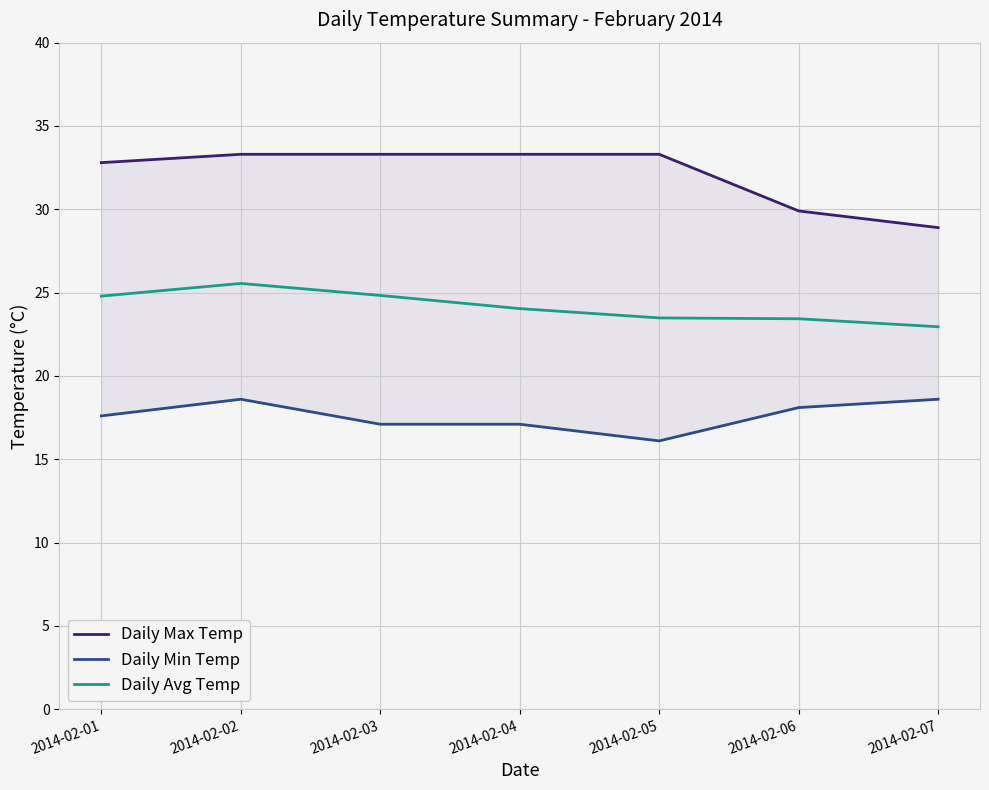

Reading left to right, transcribe all the data shown in this chart.

Daily Max Temp: 2014-02-01=32.8	2014-02-02=33.3	2014-02-03=33.3	2014-02-04=33.3	2014-02-05=33.3	2014-02-06=29.9	2014-02-07=28.9
Daily Min Temp: 2014-02-01=17.6	2014-02-02=18.6	2014-02-03=17.1	2014-02-04=17.1	2014-02-05=16.1	2014-02-06=18.1	2014-02-07=18.6
Daily Avg Temp: 2014-02-01=24.8	2014-02-02=25.6	2014-02-03=24.8	2014-02-04=24.0	2014-02-05=23.5	2014-02-06=23.4	2014-02-07=22.9